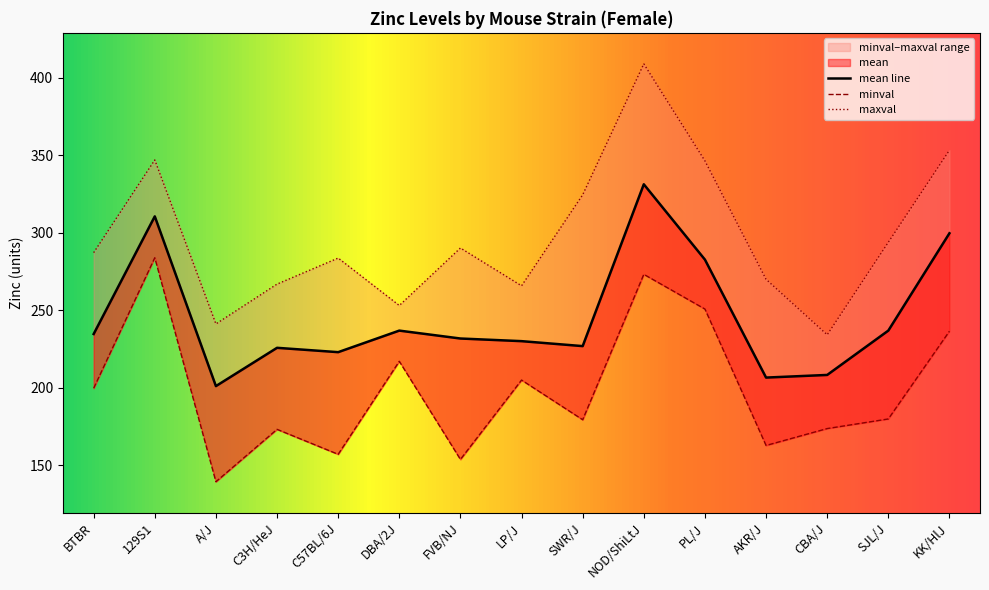

What is the label of the 9th point from the right?

FVB/NJ